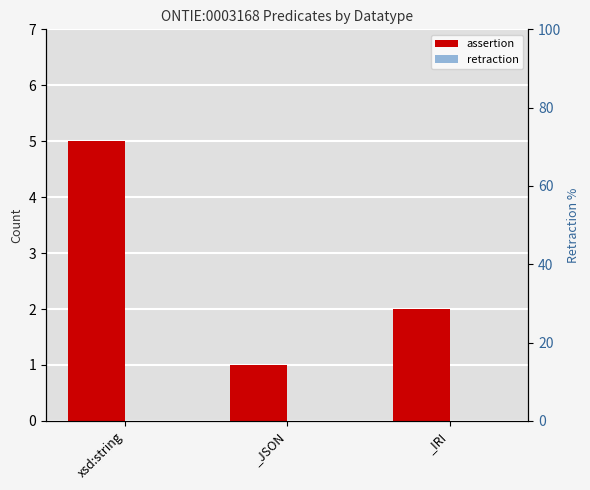

At which label does retraction reach its peak?

xsd:string